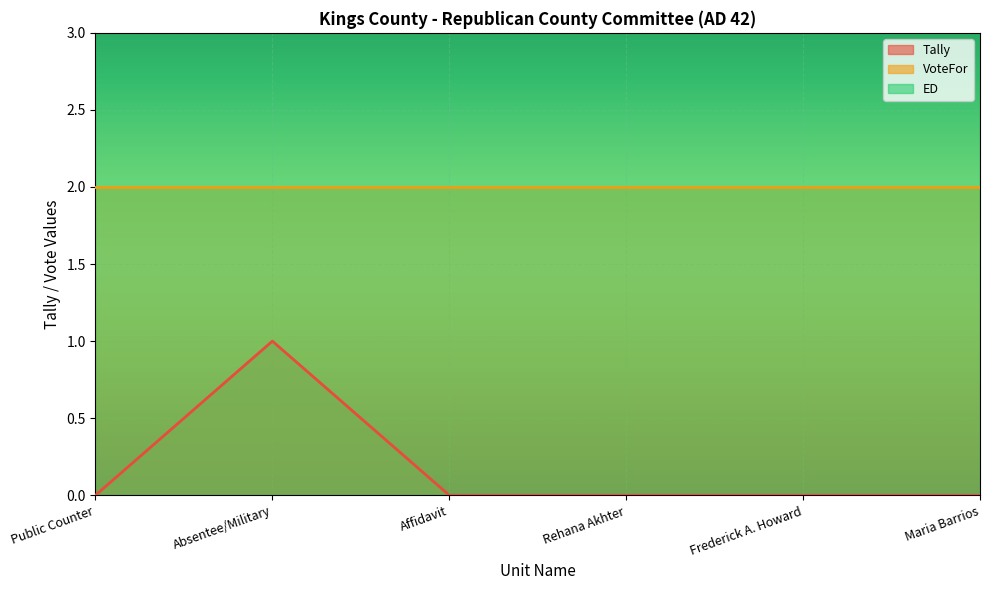

True or false: Tally has a value of 1 at Absentee/Military.

True